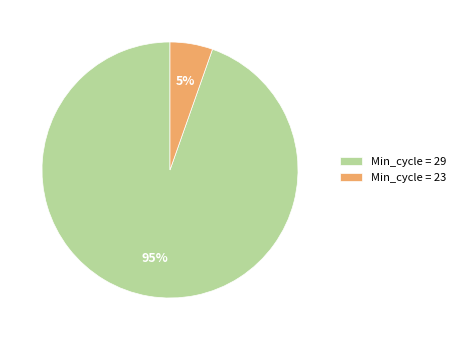

Combined, do Min_cycle = 29 and Min_cycle = 23 account for over 50%?

Yes